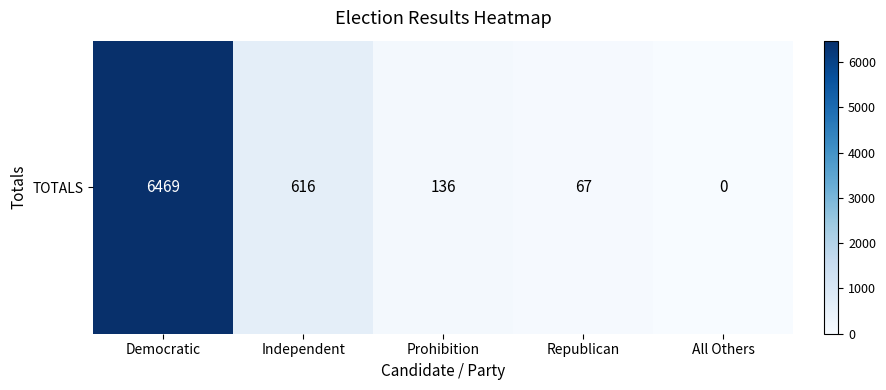

Reading right to left, transcribe all the data shown in this chart.

All Others=0	Republican=67	Prohibition=136	Independent=616	Democratic=6469